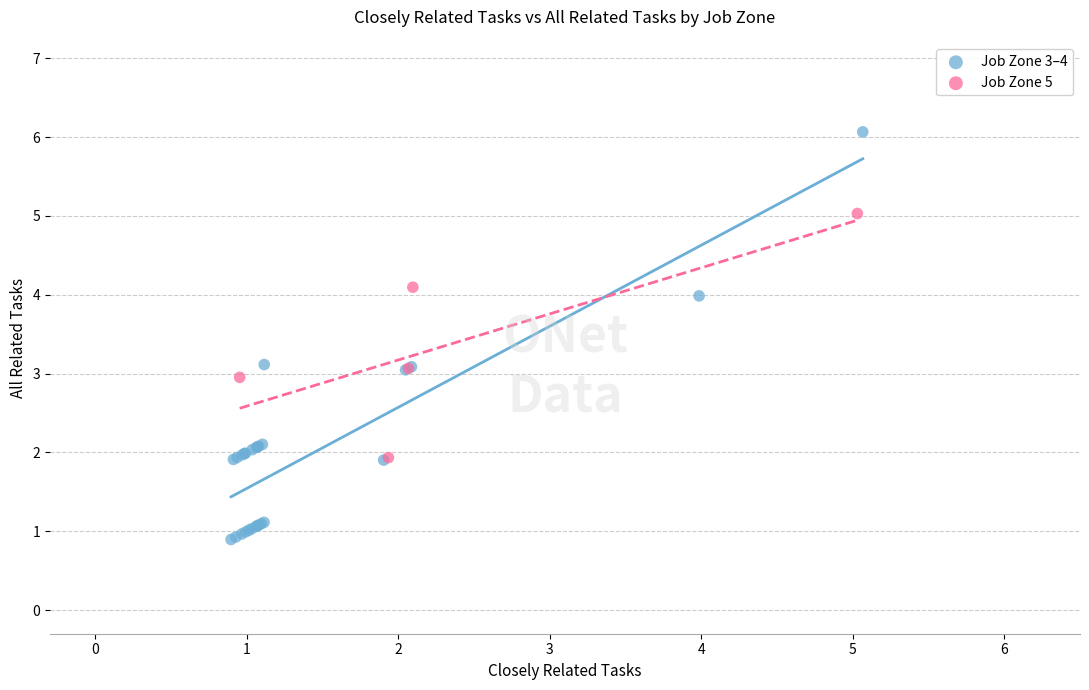

Which series reaches the minimum Y coordinate?

Job Zone 3–4